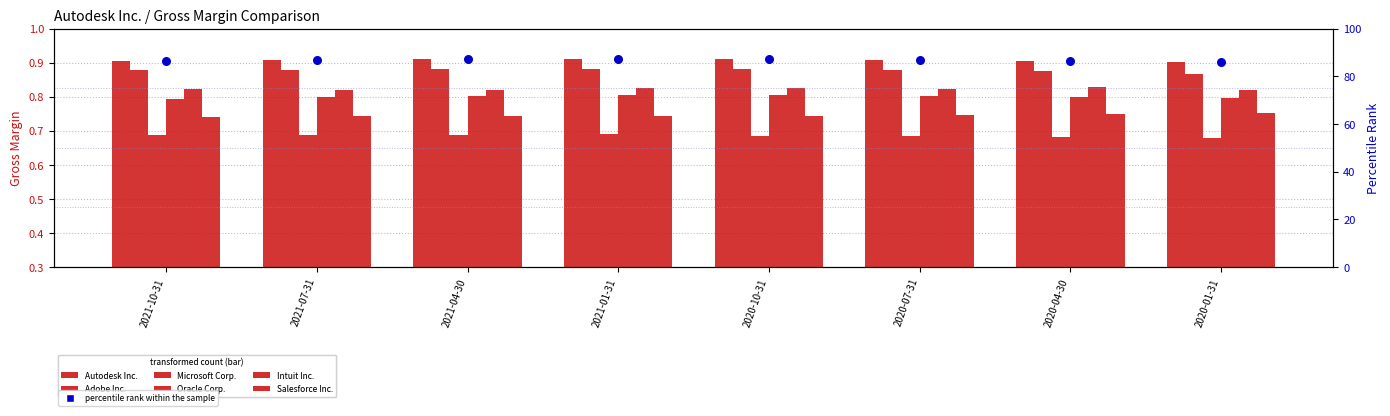

Which series reaches the minimum Y coordinate?

Microsoft Corp.